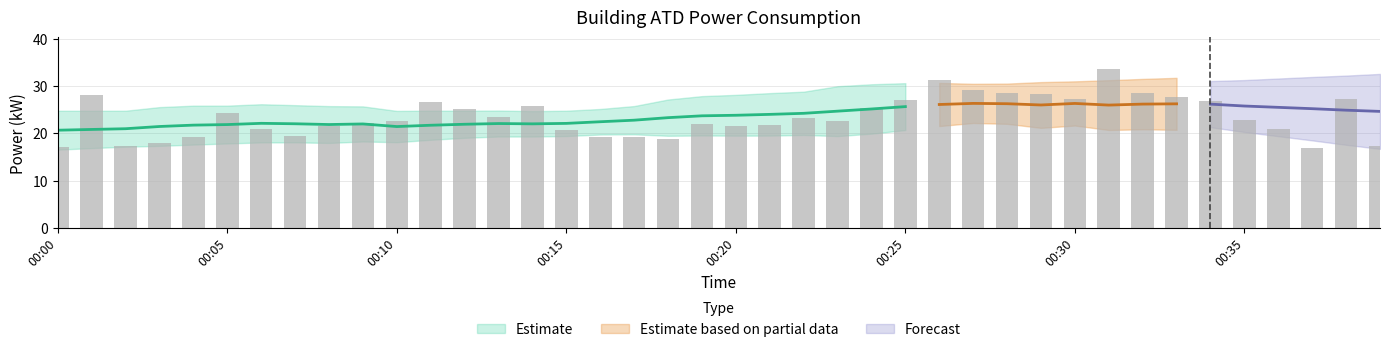

Rank the categories by value from highest to lowest.

00:31, 00:26, 00:27, 00:28, 00:32, 00:29, 00:01, 00:33, 00:38, 00:30, 00:25, 00:34, 00:11, 00:14, 00:24, 00:12, 00:05, 00:13, 00:22, 00:35, 00:23, 00:10, 00:09, 00:19, 00:21, 00:08, 00:20, 00:06, 00:36, 00:15, 00:07, 00:16, 00:04, 00:17, 00:18, 00:03, 00:02, 00:39, 00:00, 00:37